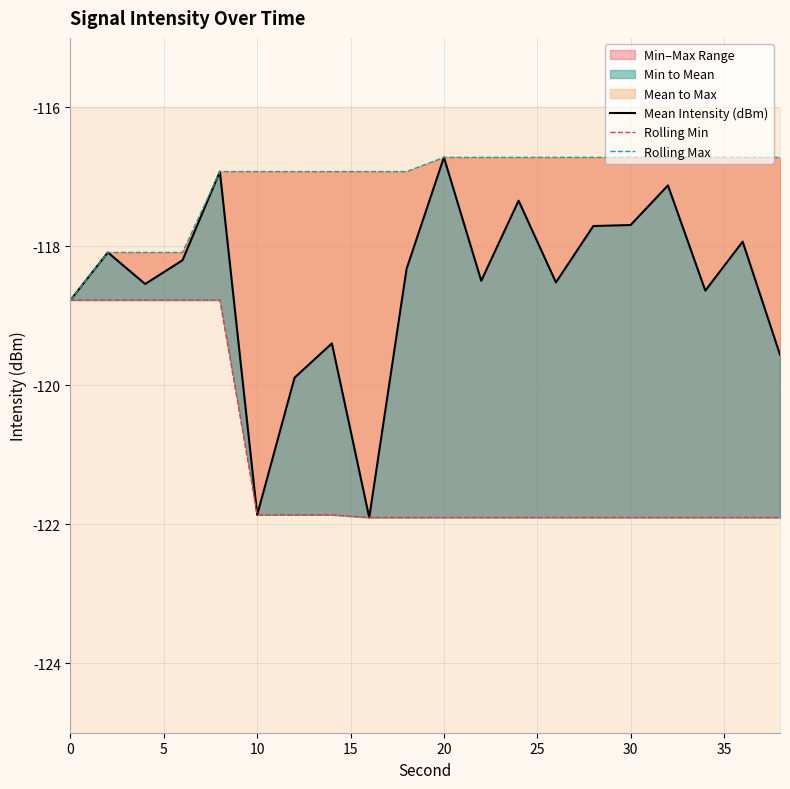

Reading left to right, transcribe all the data shown in this chart.

Mean Intensity (dBm): -118.8	-118.1	-118.5	-118.2	-116.9	-121.9	-119.9	-119.4	-121.9	-118.3	-116.7	-118.5	-117.3	-118.5	-117.7	-117.7	-117.1	-118.6	-117.9	-119.6
Rolling Min: -118.8	-118.8	-118.8	-118.8	-118.8	-121.9	-121.9	-121.9	-121.9	-121.9	-121.9	-121.9	-121.9	-121.9	-121.9	-121.9	-121.9	-121.9	-121.9	-121.9
Rolling Max: -118.8	-118.1	-118.1	-118.1	-116.9	-116.9	-116.9	-116.9	-116.9	-116.9	-116.7	-116.7	-116.7	-116.7	-116.7	-116.7	-116.7	-116.7	-116.7	-116.7